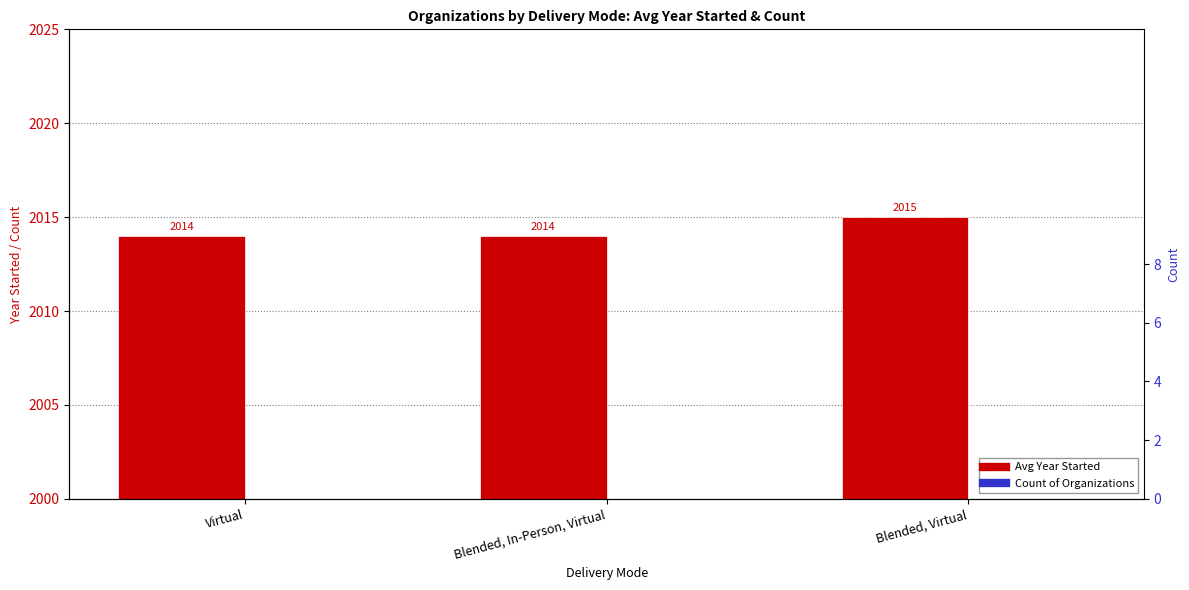

How many bars are there in each group?

2